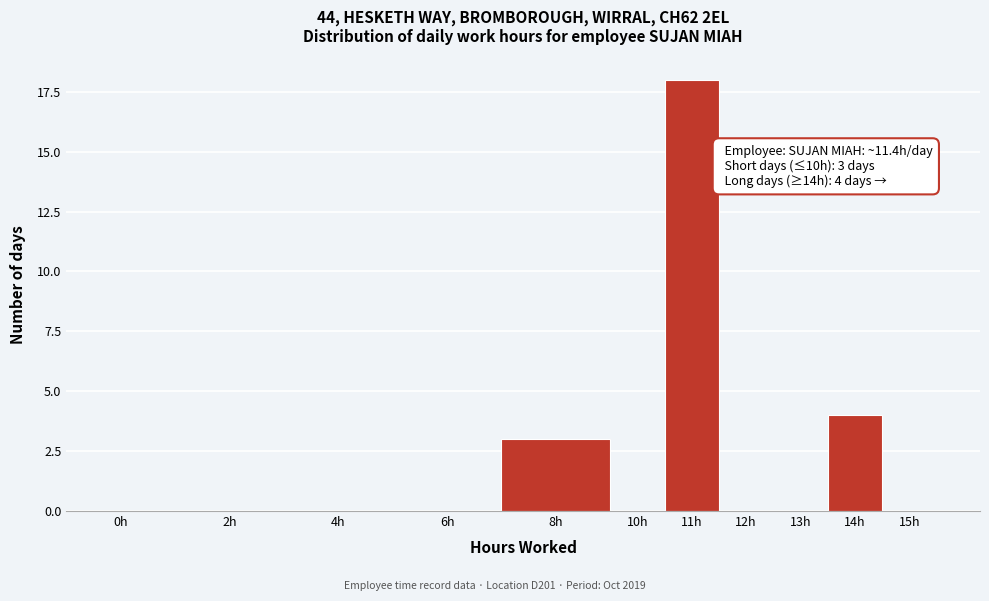

Reading left to right, what are all the values shown in this chart?

0h=0	2h=0	4h=0	6h=0	8h=3	10h=0	11h=18	12h=0	13h=0	14h=4	15h=0